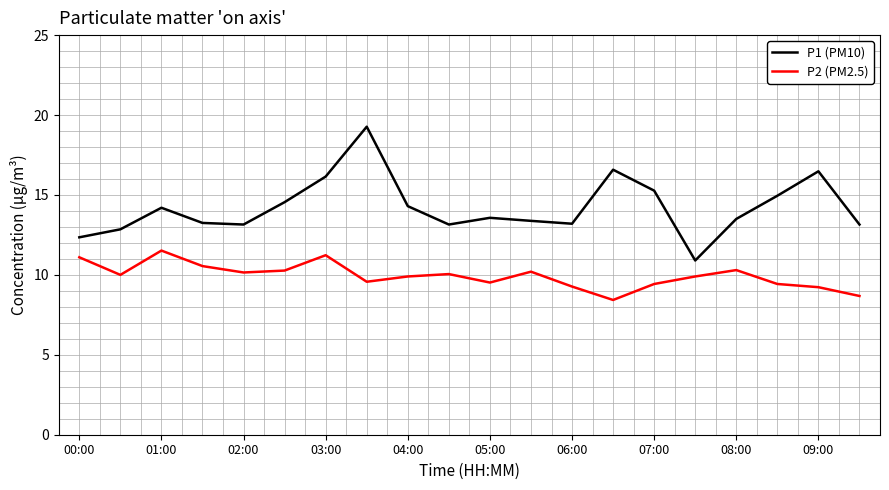

True or false: P1 (PM10) and P2 (PM2.5) intersect in this chart.

False